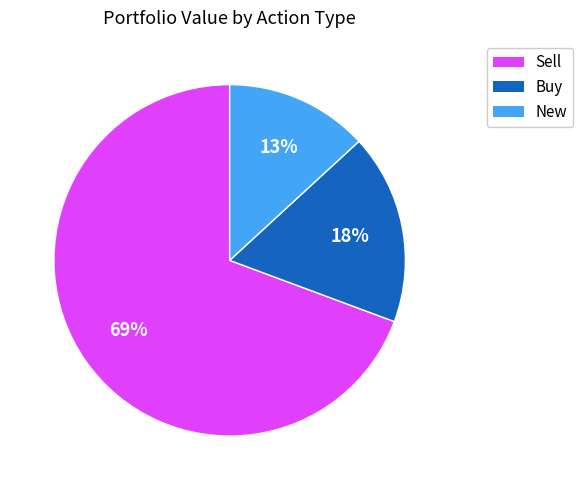

To the nearest percent, what is the difference between the largest and smallest slice percentages?

56%